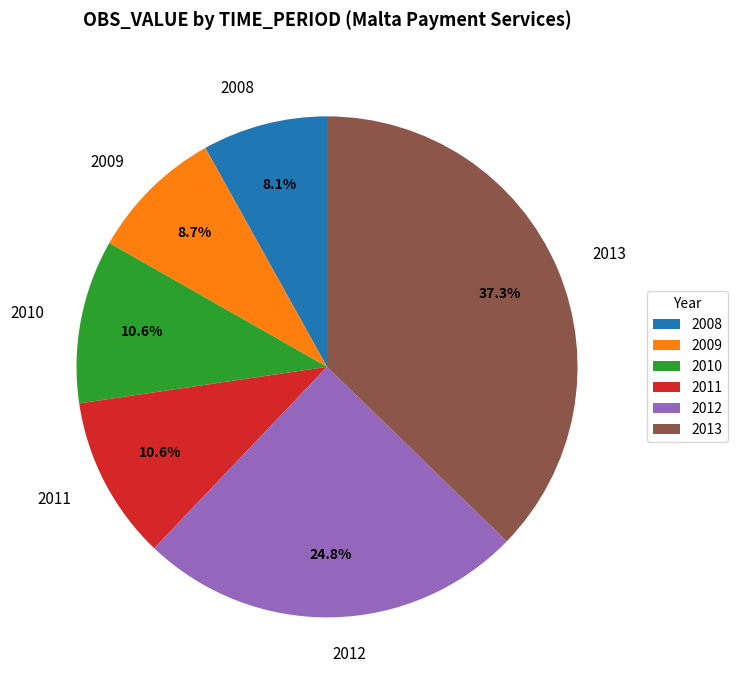

What is the largest slice in the pie chart?

2013